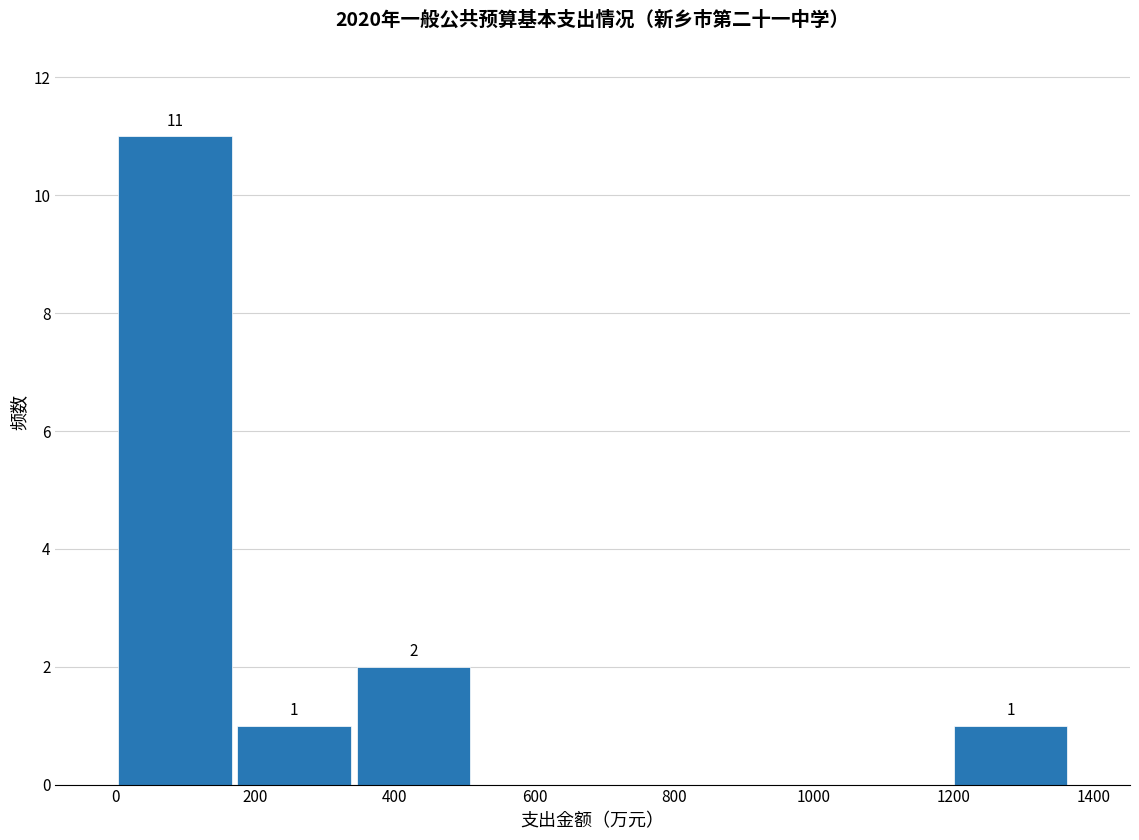

Which range on the x-axis has the tallest bar?

0 to 180